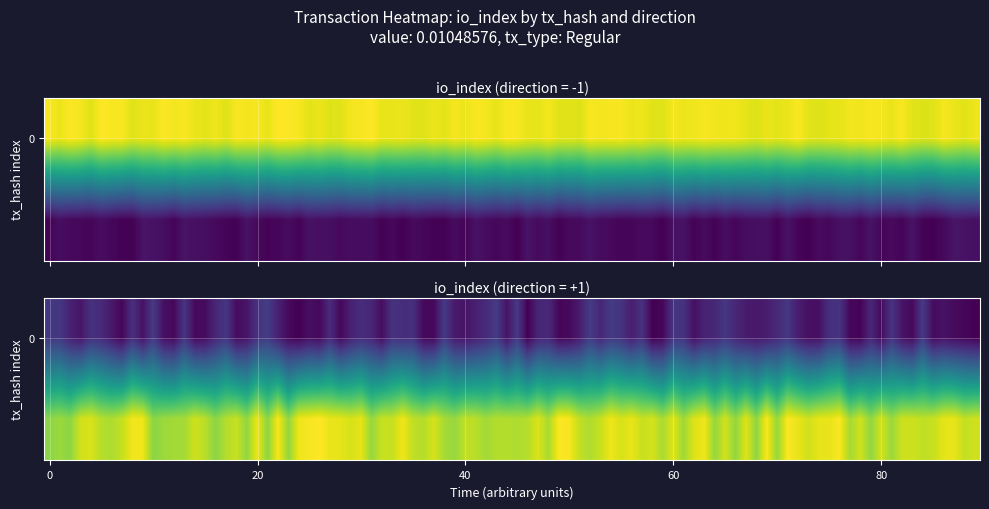

What is the spread (max minus min) of values at direction?

2